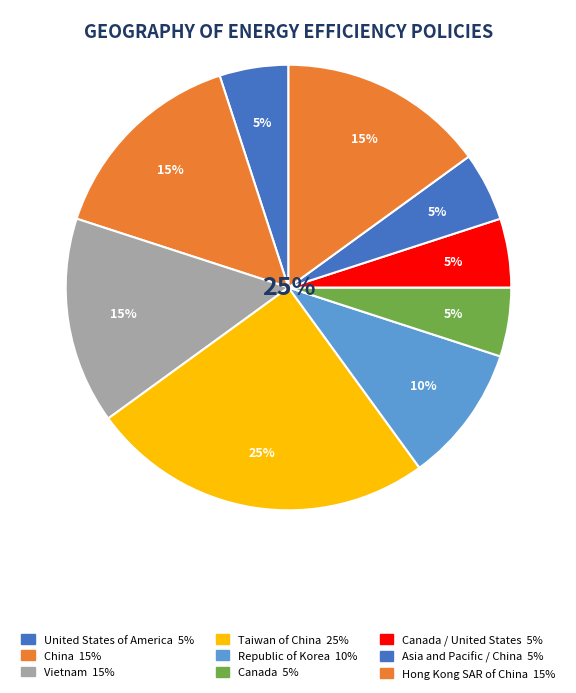

Which slice is the smallest?

United States of America